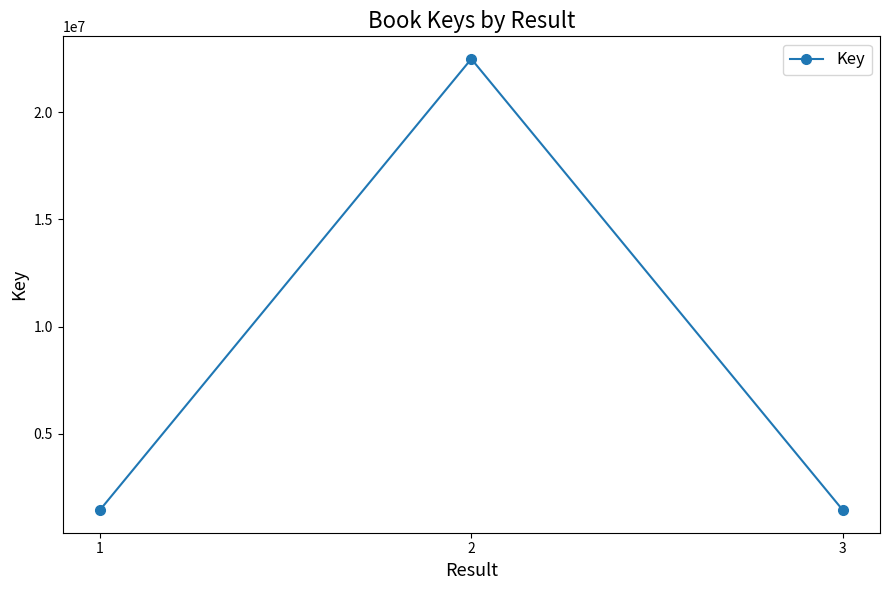

What is the sum of the values at 1 and 3?

2877260